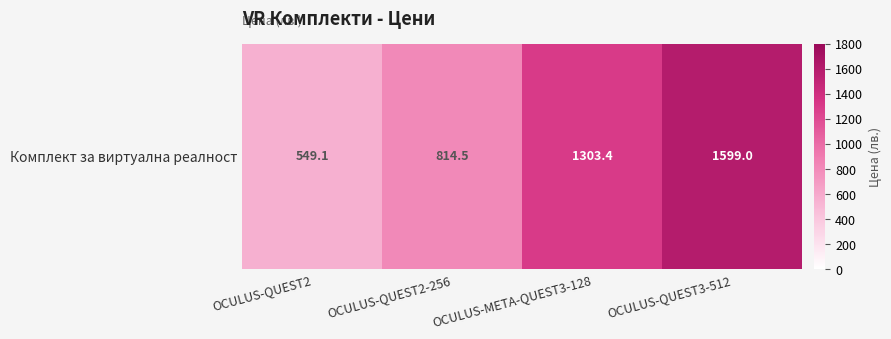

Reading right to left, what are all the values shown in this chart?

1599.0	1303.4	814.5	549.1